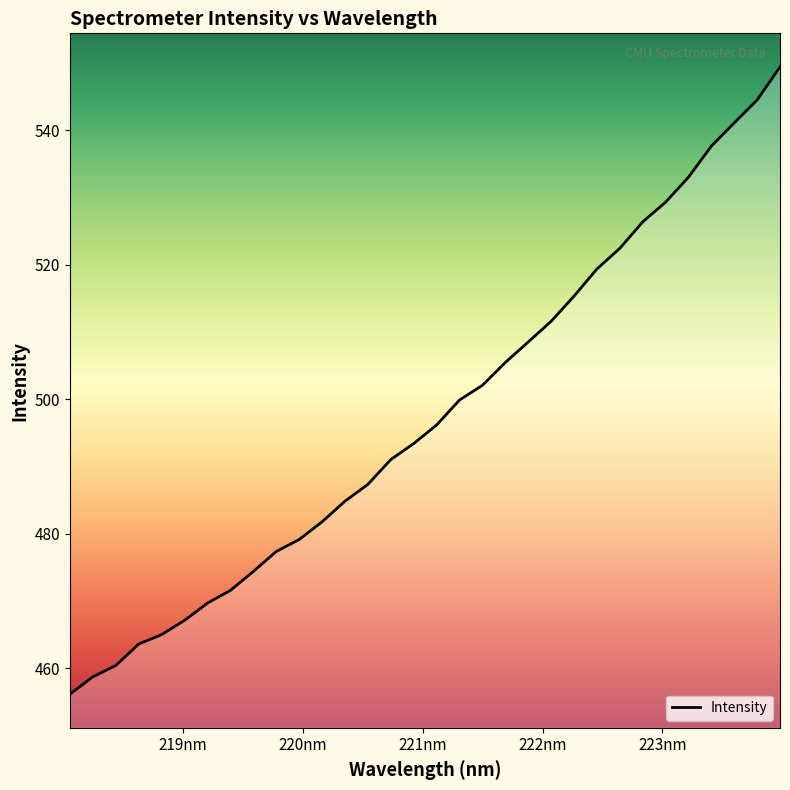

How many lines are shown in the chart?

1